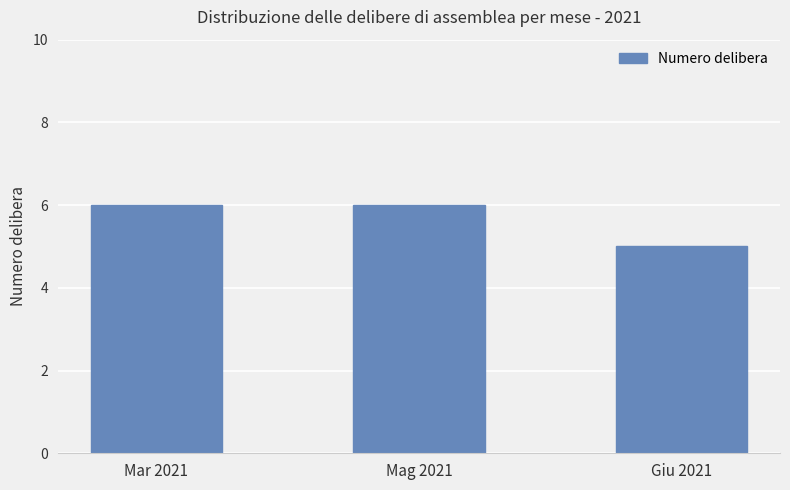

What is the sum of the values at Giu 2021 and Mag 2021?

11